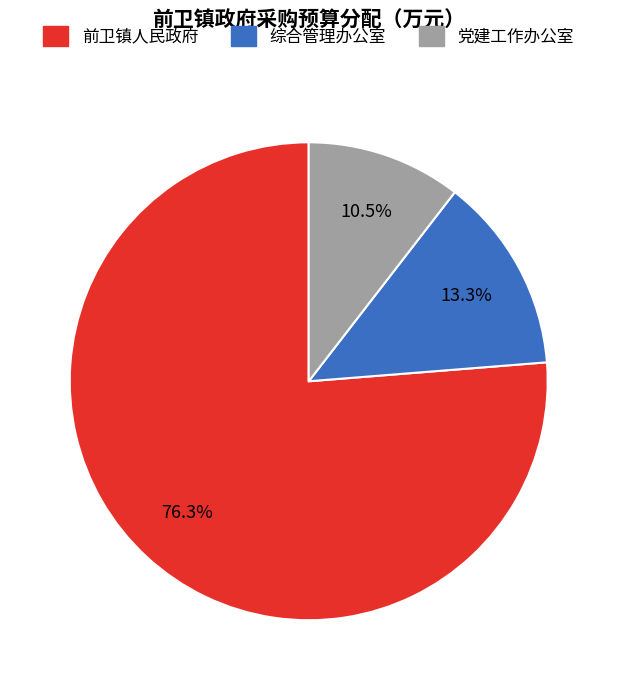

To the nearest percent, what is the average slice percentage?

33%